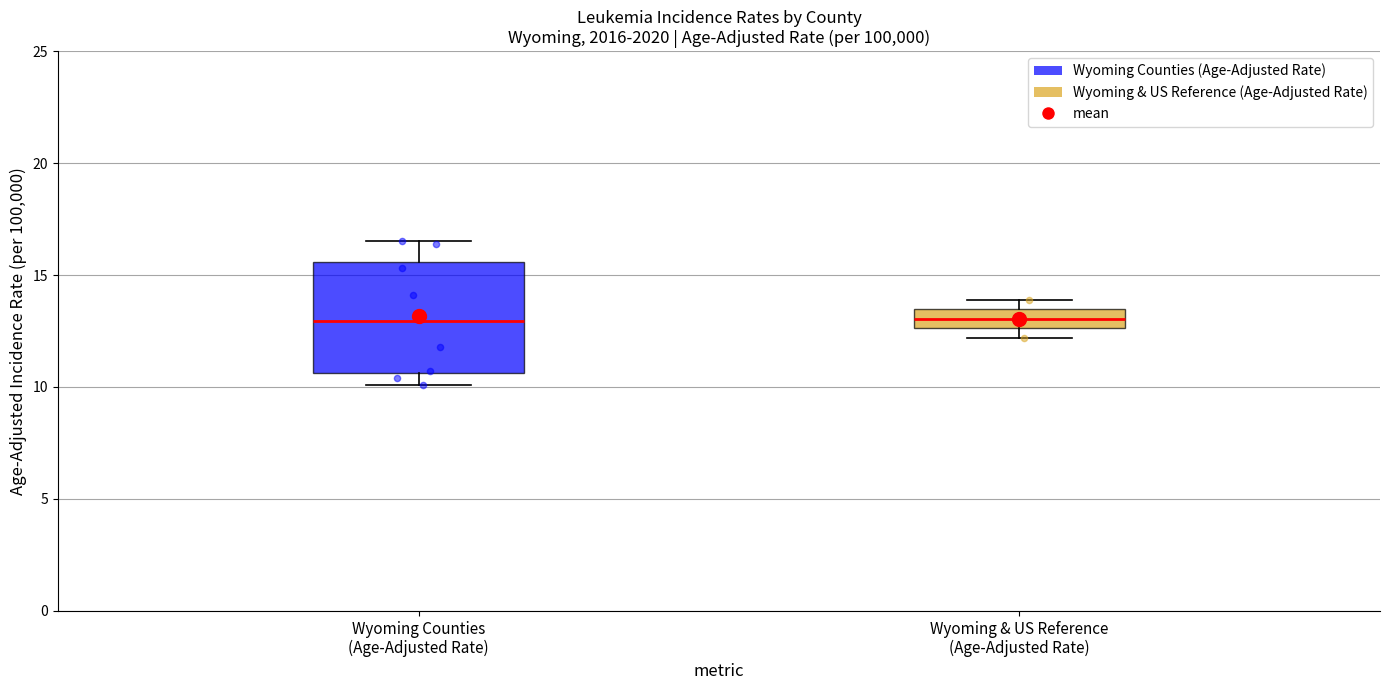

Which box is the tallest, from its lower edge to its upper edge?

Wyoming Counties (Age-Adjusted Rate)